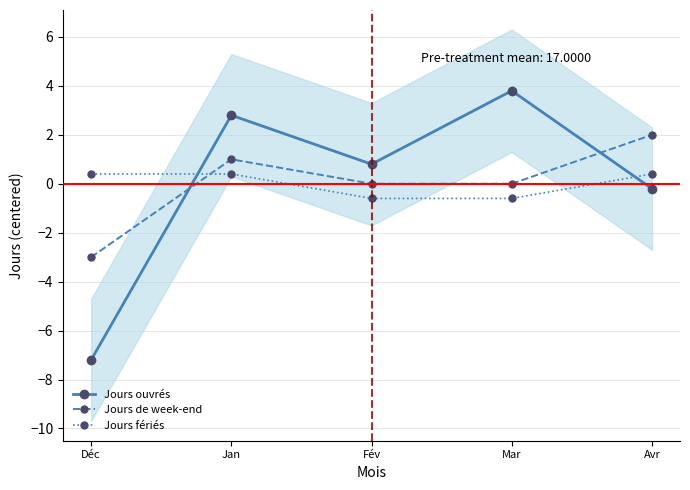

The Jours ouvrés series shows -7.2 at Déc. True or false?

True